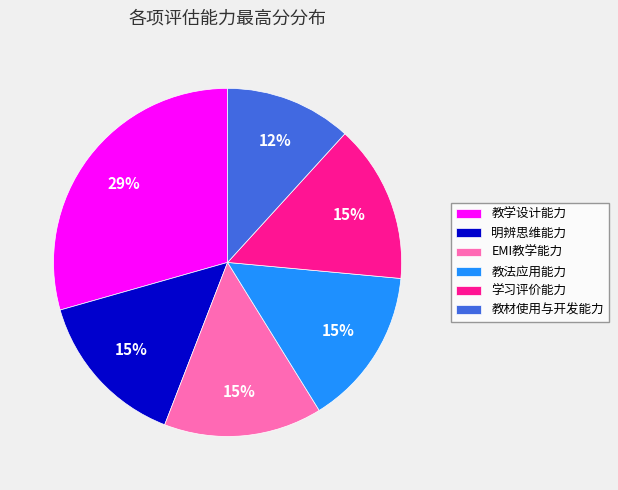

Is it true that 教材使用与开发能力 is 12% of the pie?

True